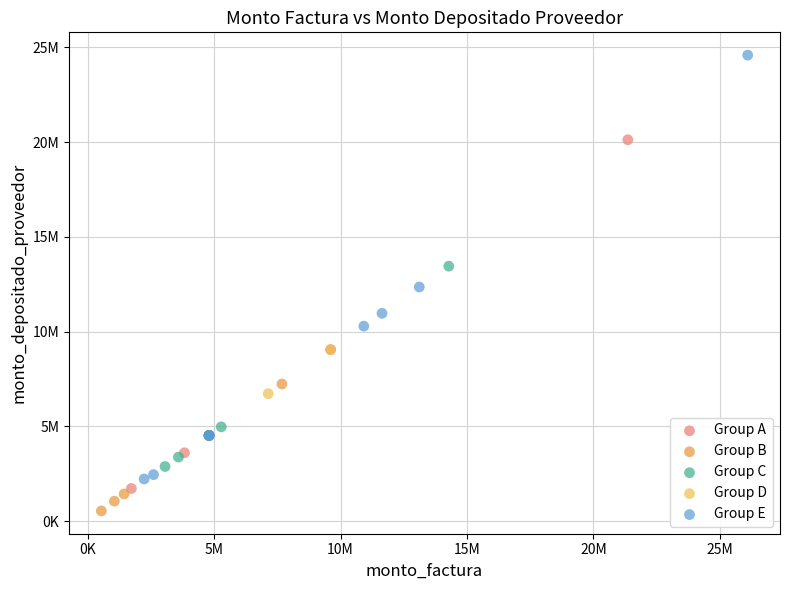

Which series has the largest Y range (max minus min)?

Group E